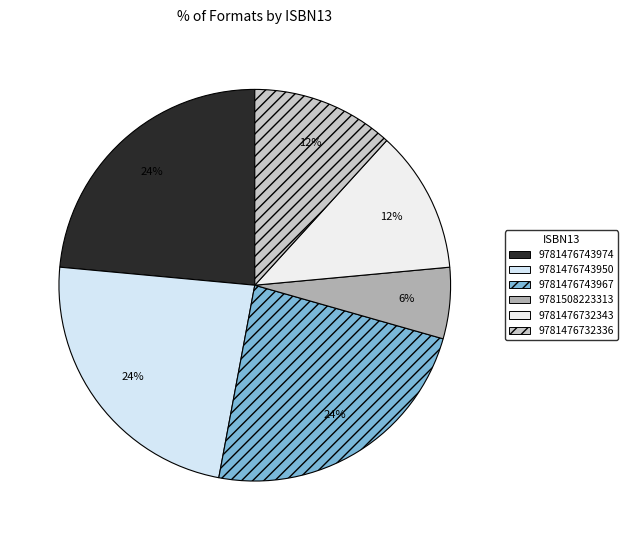

To the nearest percent, what percentage of the pie is 9781476732336?

12%